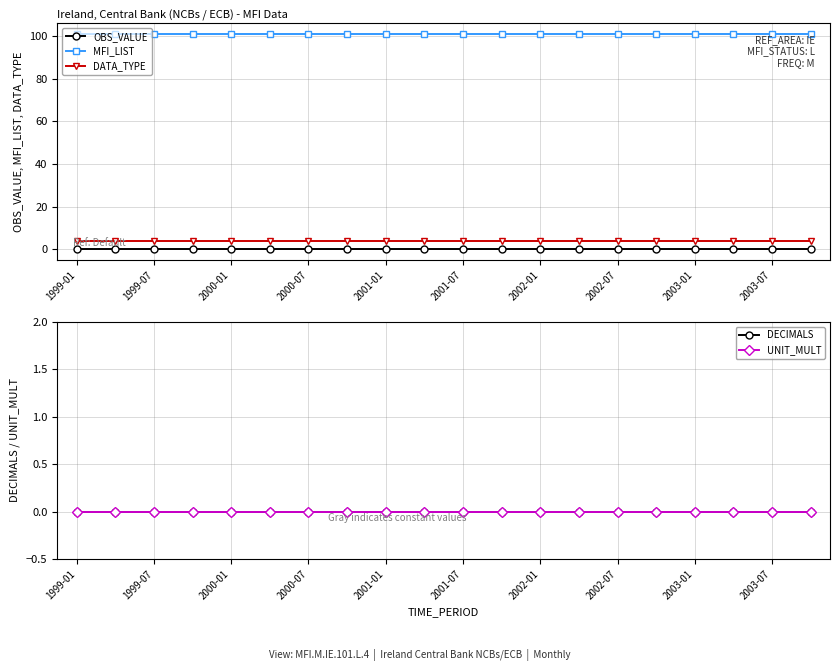

True or false: DECIMALS and MFI_LIST intersect in this chart.

False